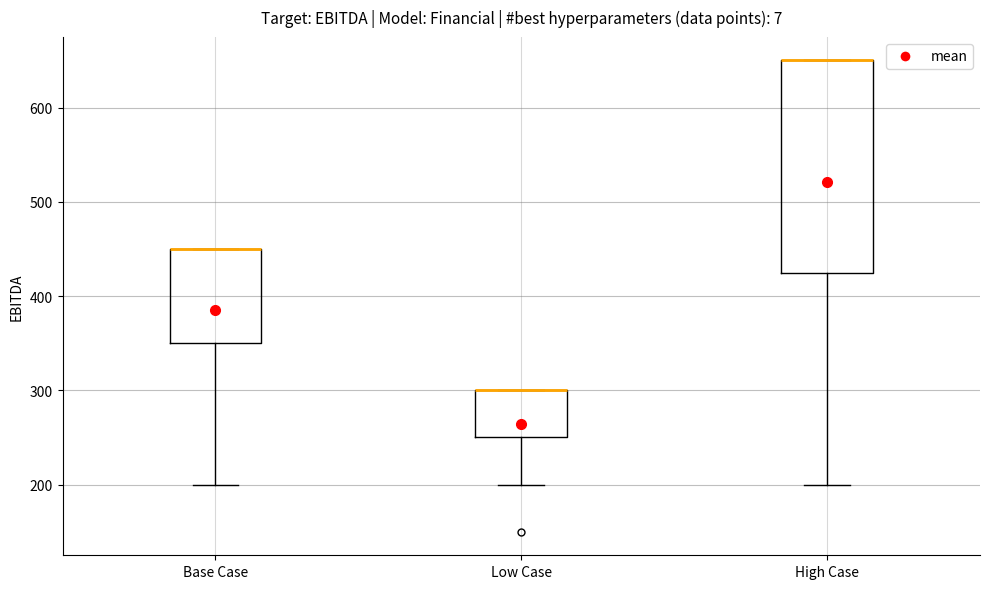

Where does the lower whisker of the box for Base Case end on the y-axis? The values are not printed on the chart, so give them approximately, as read against the axis.

200